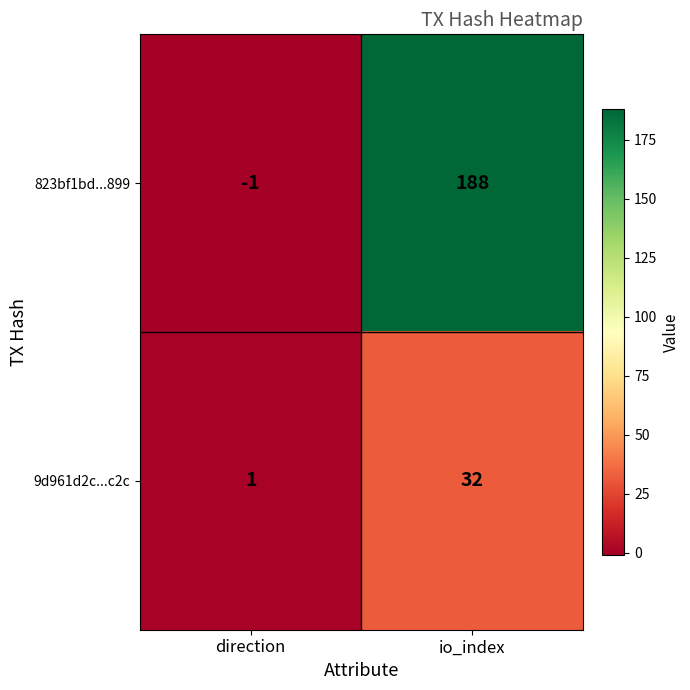

Which series has the widest spread of values?

823bf1bd...899